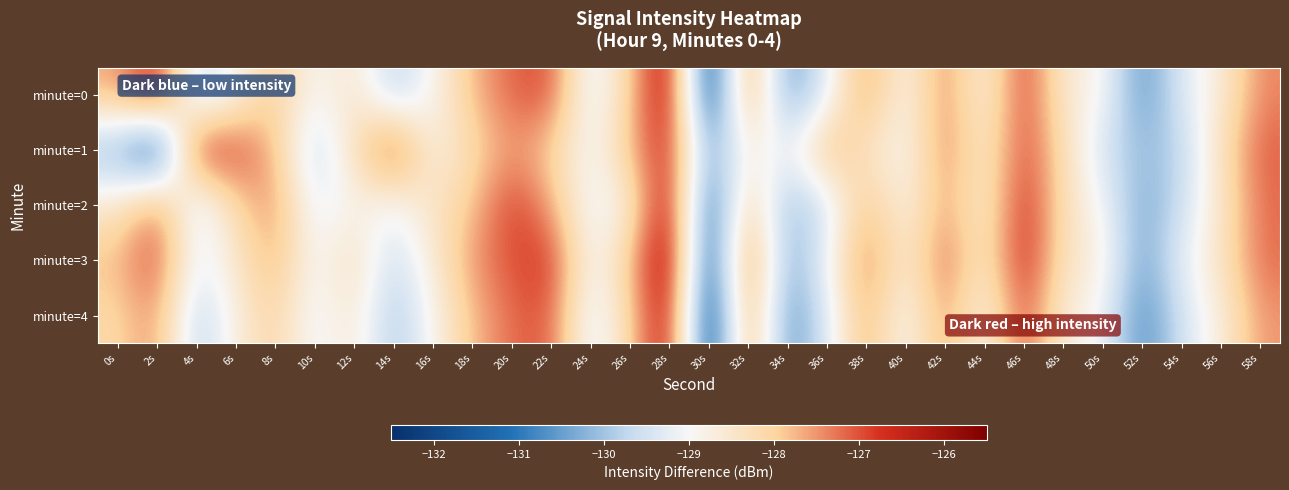

Between 14s and 56s, which is larger?

56s